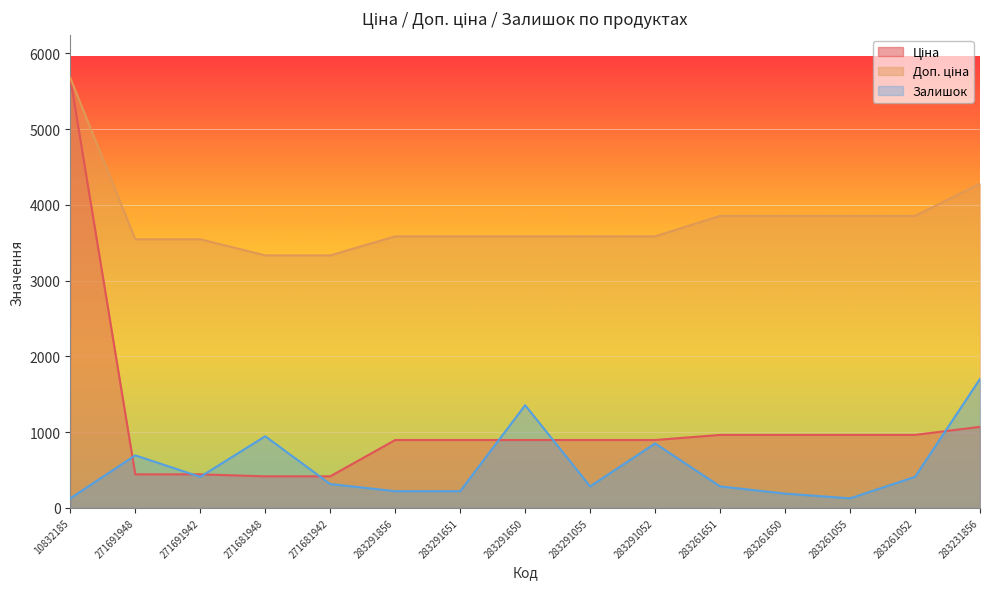

What are all the series names shown in the legend?

Ціна, Доп. ціна, Залишок